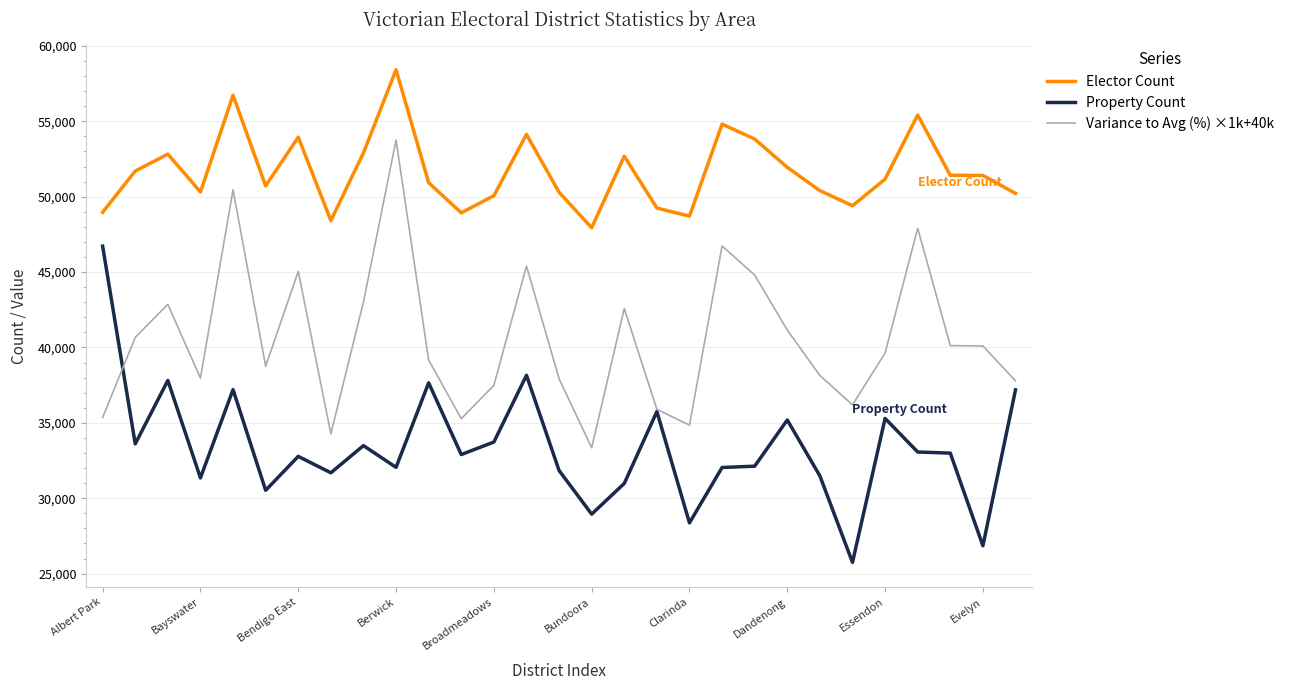

List the series in order of their overall mean, lowest first.

Property Count, Variance to Avg (%) ×1k+40k, Elector Count